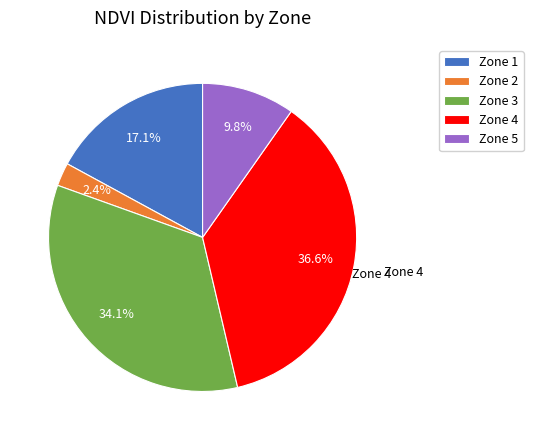

What is the ratio of the value at Zone 2 to the value at Zone 3?

0.1